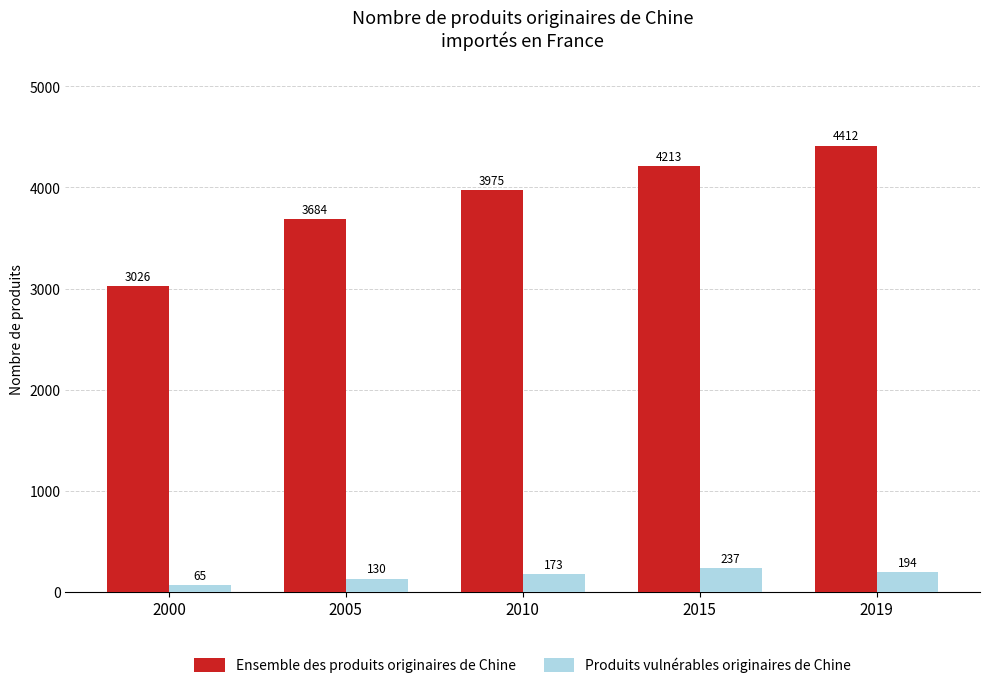

Reading right to left, extract all data points from this chart.

Ensemble des produits originaires de Chine: 2019=4412	2015=4213	2010=3975	2005=3684	2000=3026
Produits vulnérables originaires de Chine: 2019=194	2015=237	2010=173	2005=130	2000=65